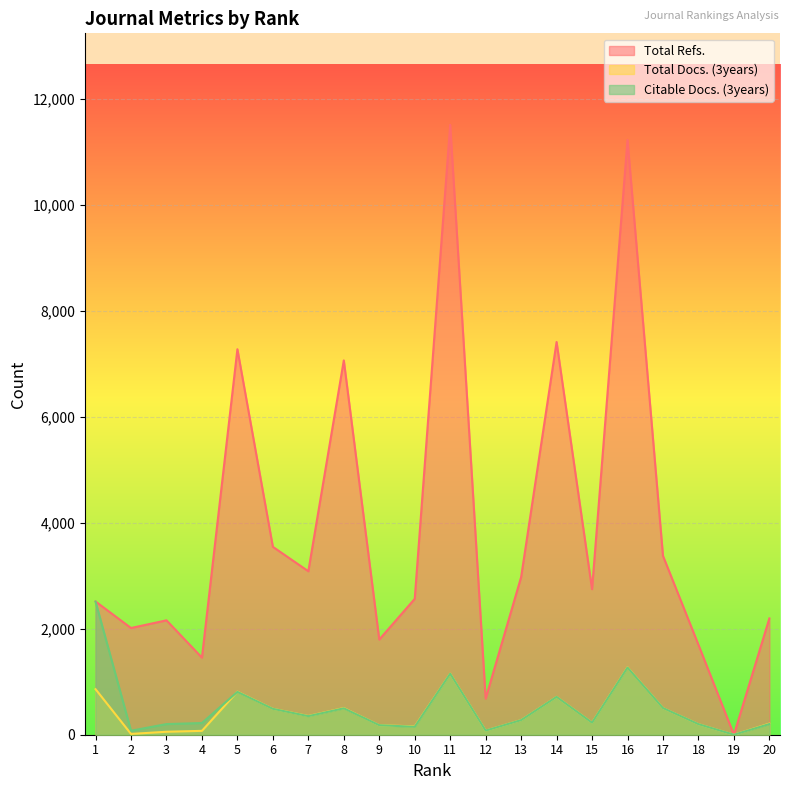

How many values in Total Refs. are above zero?

19